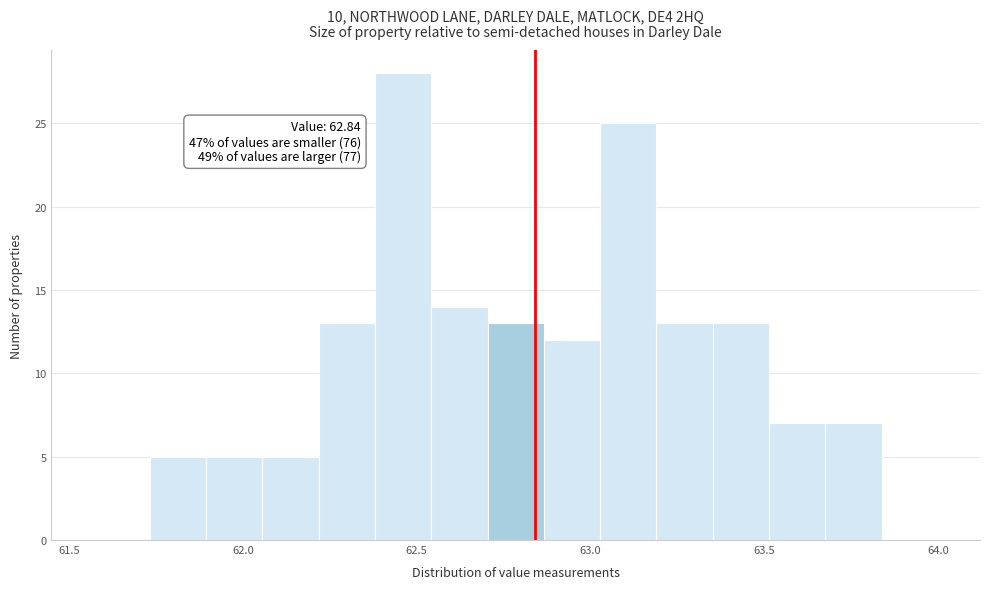

Read against the x-axis, roughly where is the centre of the tallest bar?

62.45